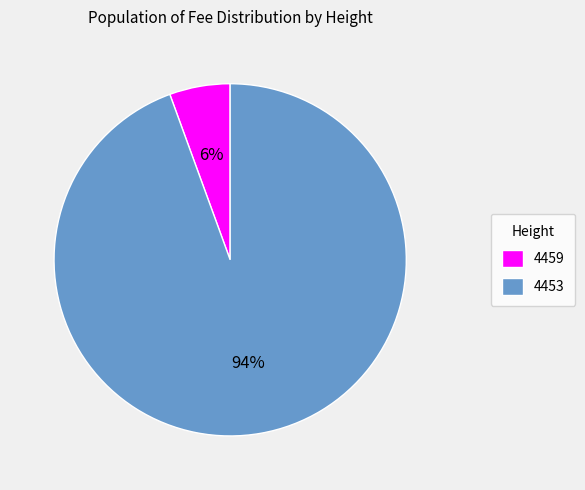

Is it true that 4453 is 88% of the pie?

False